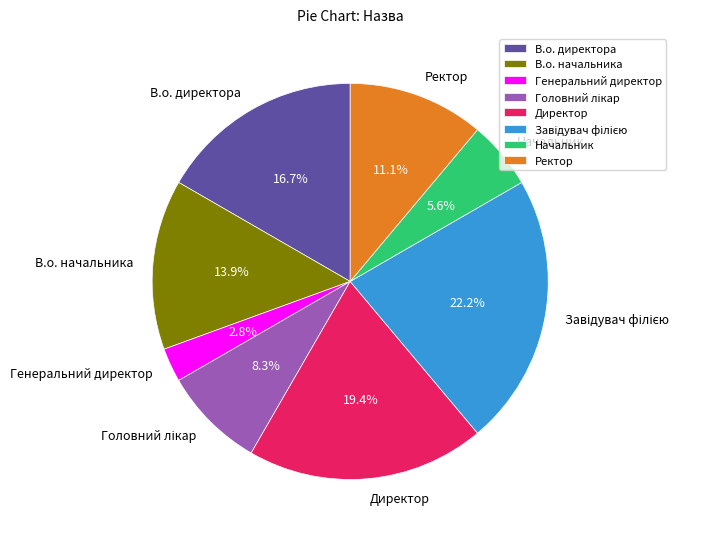

Approximately how many times larger is the value at Директор compared to В.о. директора?

1.2